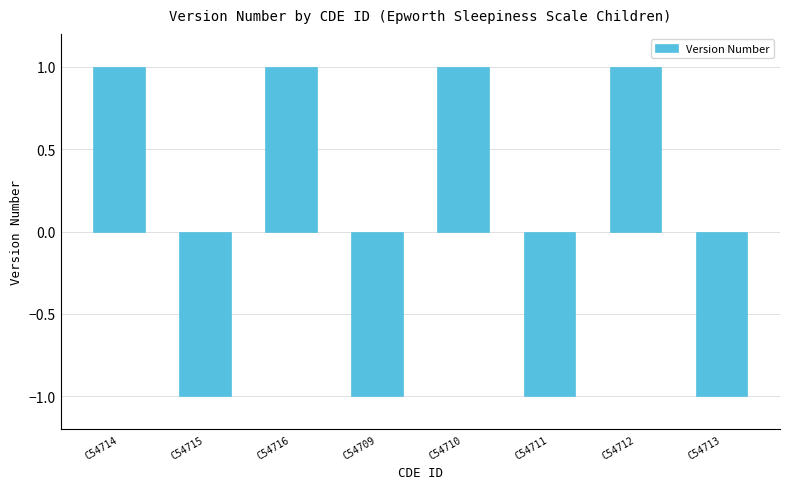

What is the value of the 7th bar from the left?

1